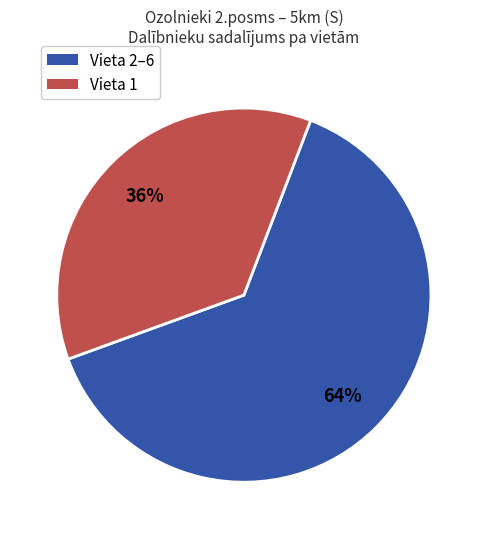

Count the number of slices in the pie.

2